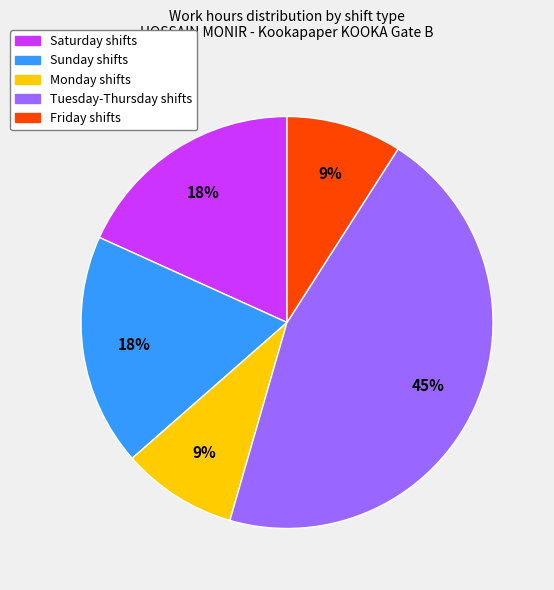

Is there any slice that represents more than half of the pie?

No